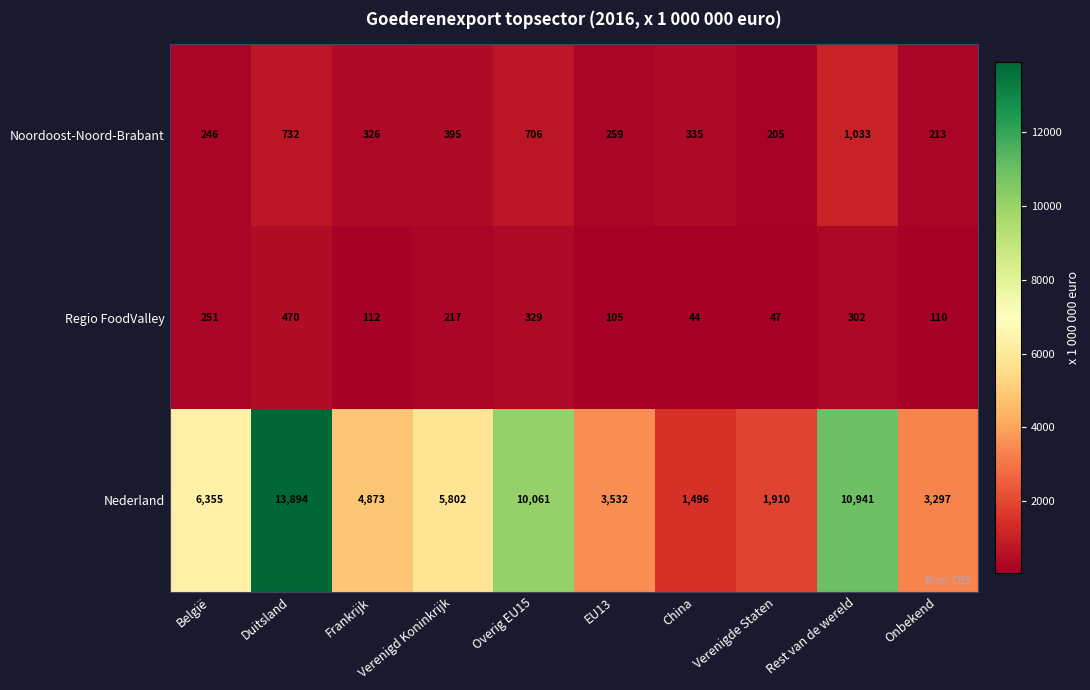

True or false: Nederland has a value of 3297 at Onbekend.

True